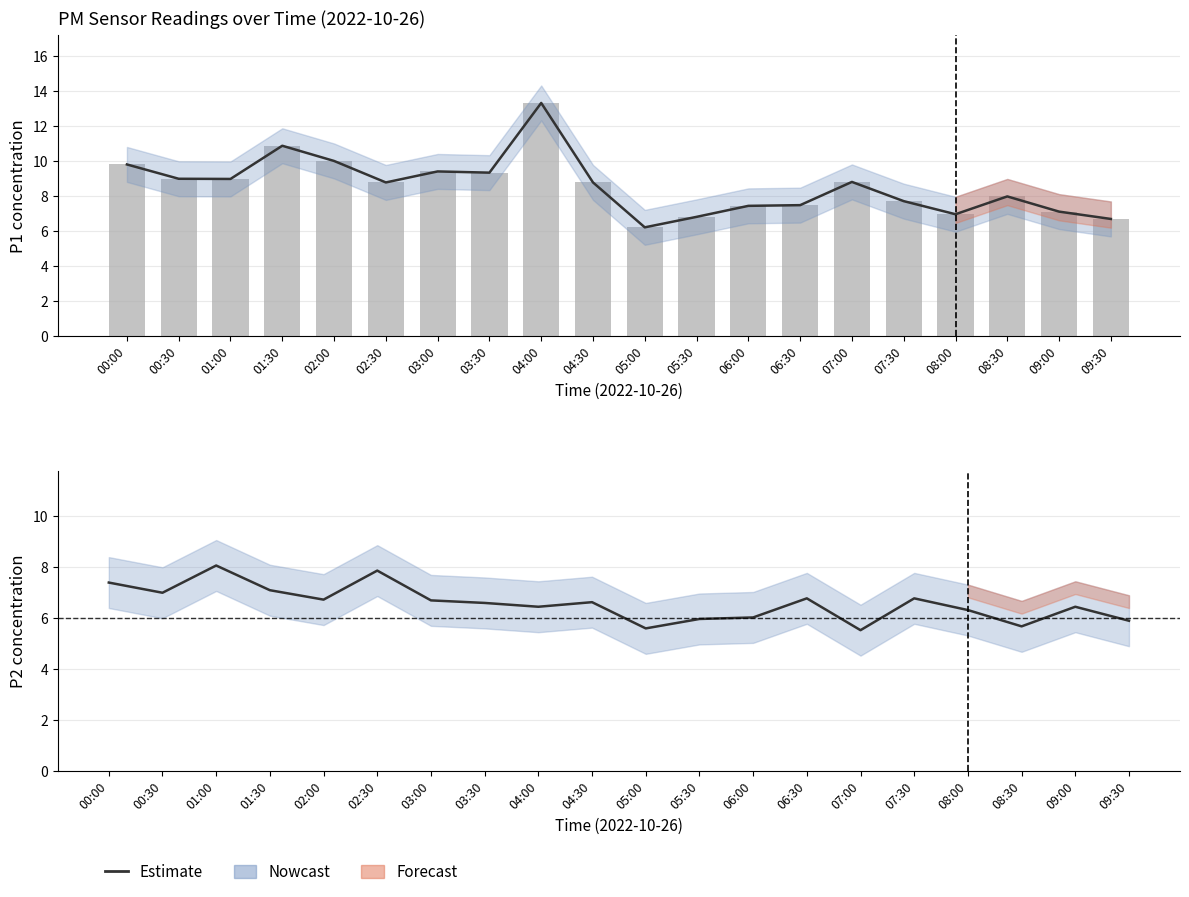

Which series changed the most between 04:30 and 09:30?

P1 estimate